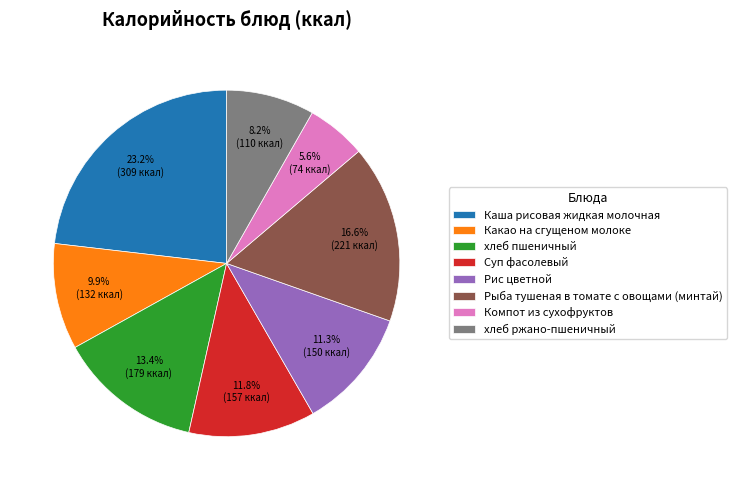

Does any single category account for the majority?

No